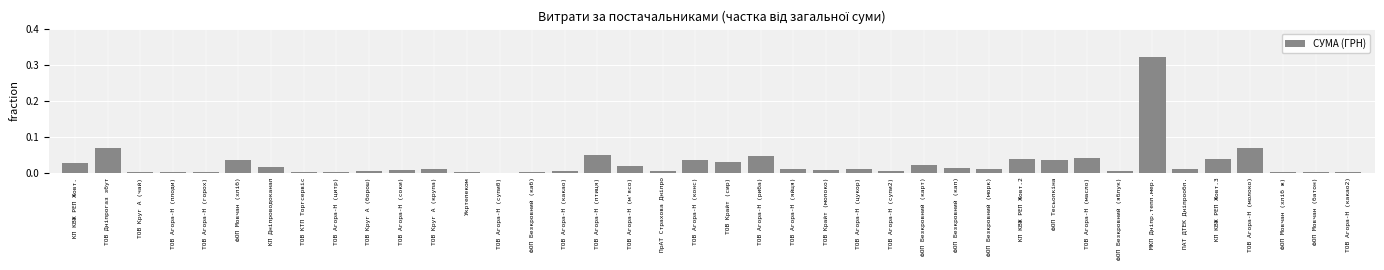

What is the sum of all values?

1.0